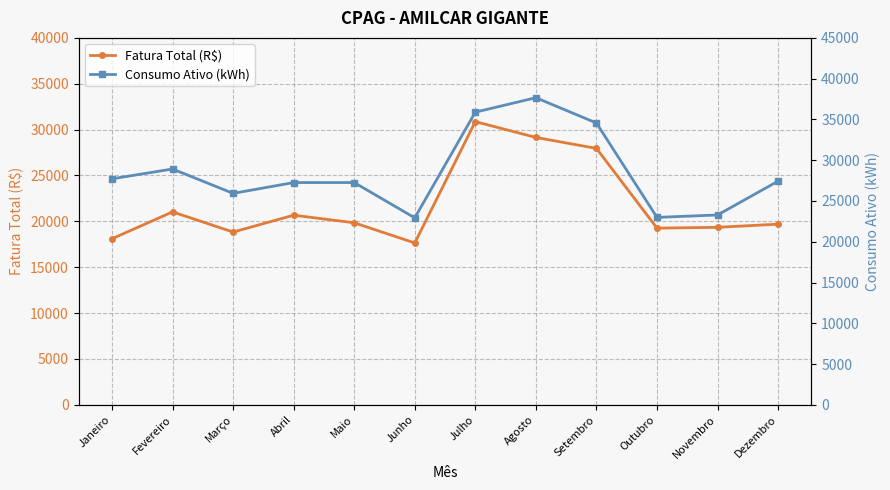

At which label does Consumo Ativo (kWh) reach its peak?

Agosto